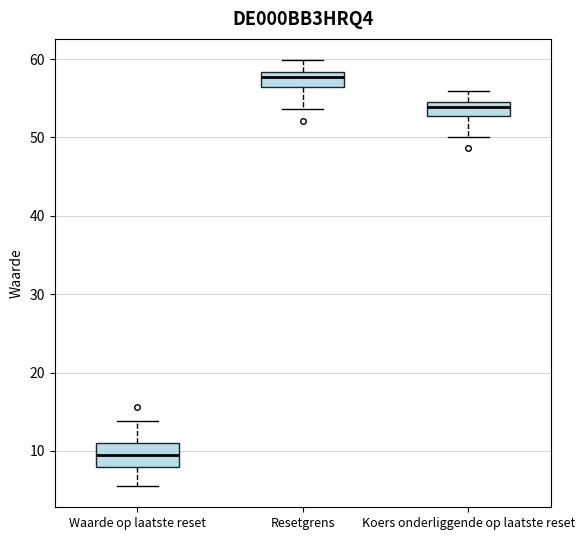

Comparing the boxes themselves (not the whiskers), which one is the tallest?

Waarde op laatste reset